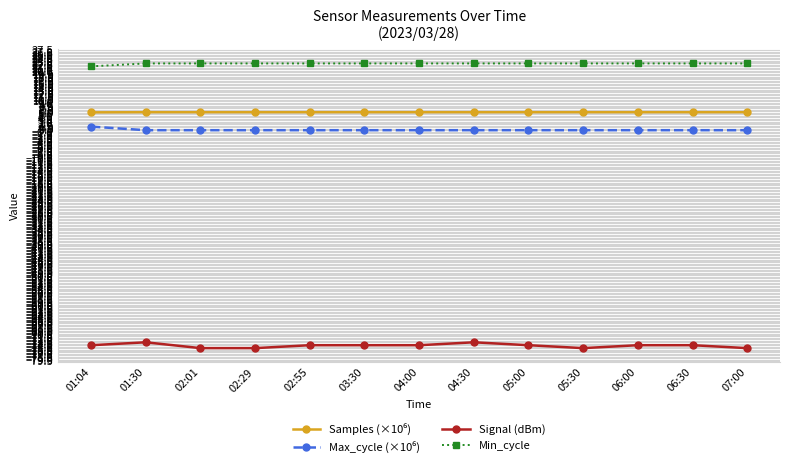

Which series has the largest total across all categories?

Min_cycle